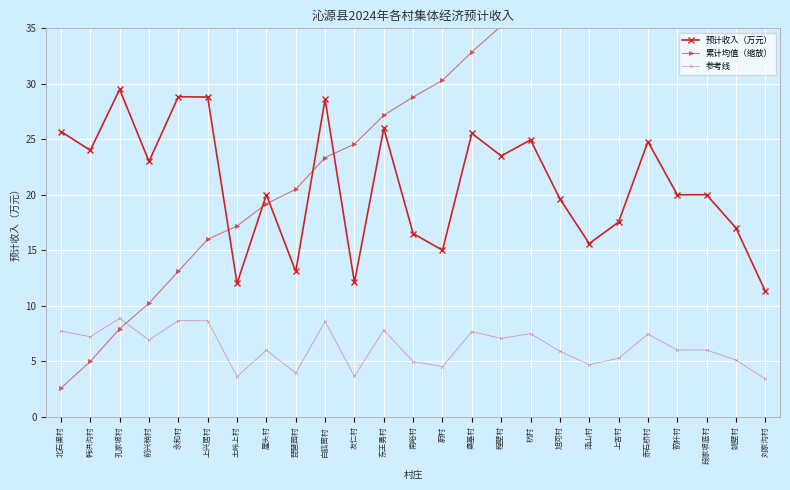

Read the 累计均值（缩放） value at 段家坡底村.

49.5